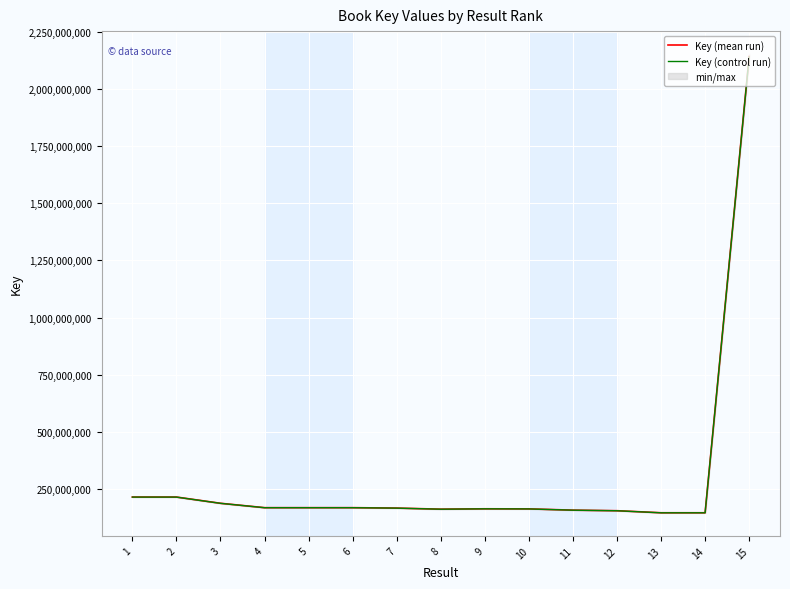

The Key (control run) series shows 75517529.4 at 14. True or false?

False